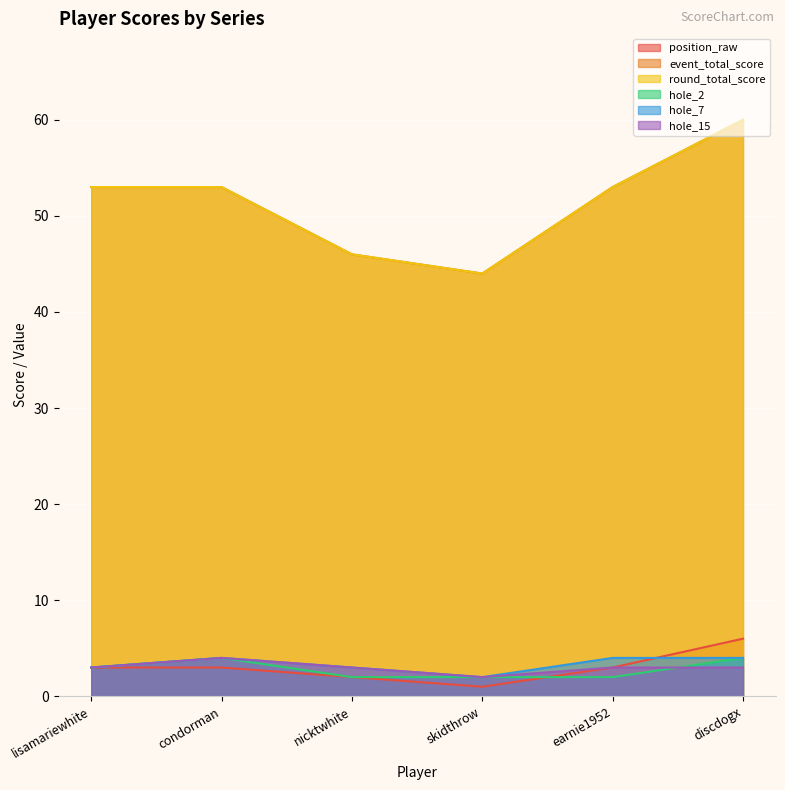

Reading left to right, extract all data points from this chart.

position_raw: 3	3	2	1	3	6
event_total_score: 53	53	46	44	53	60
round_total_score: 53	53	46	44	53	60
hole_2: 3	4	2	2	2	4
hole_7: 3	4	3	2	4	4
hole_15: 3	4	3	2	3	3